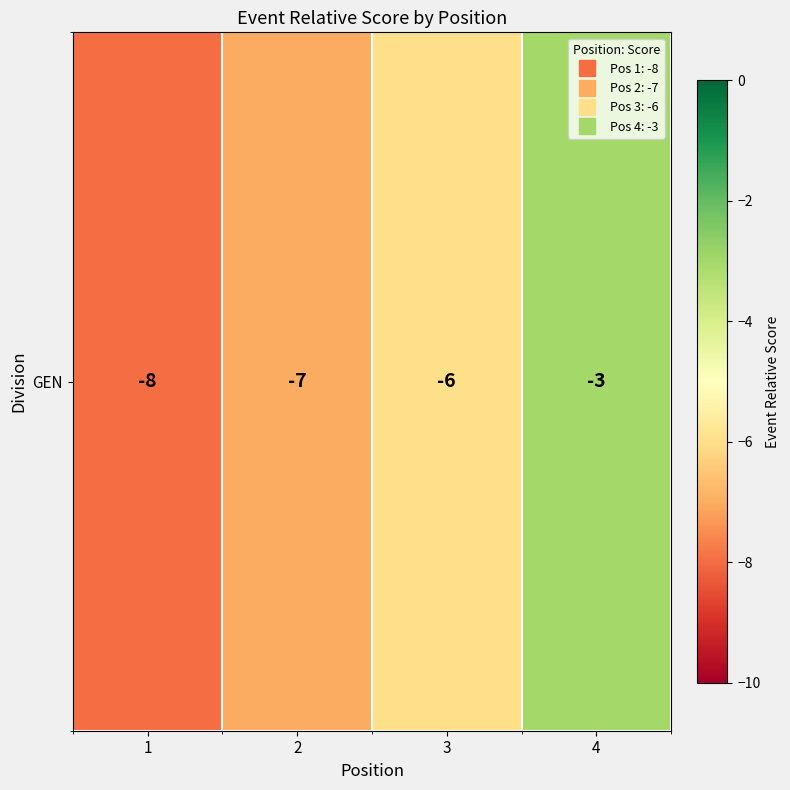

Between 4 and 2, which is larger?

4